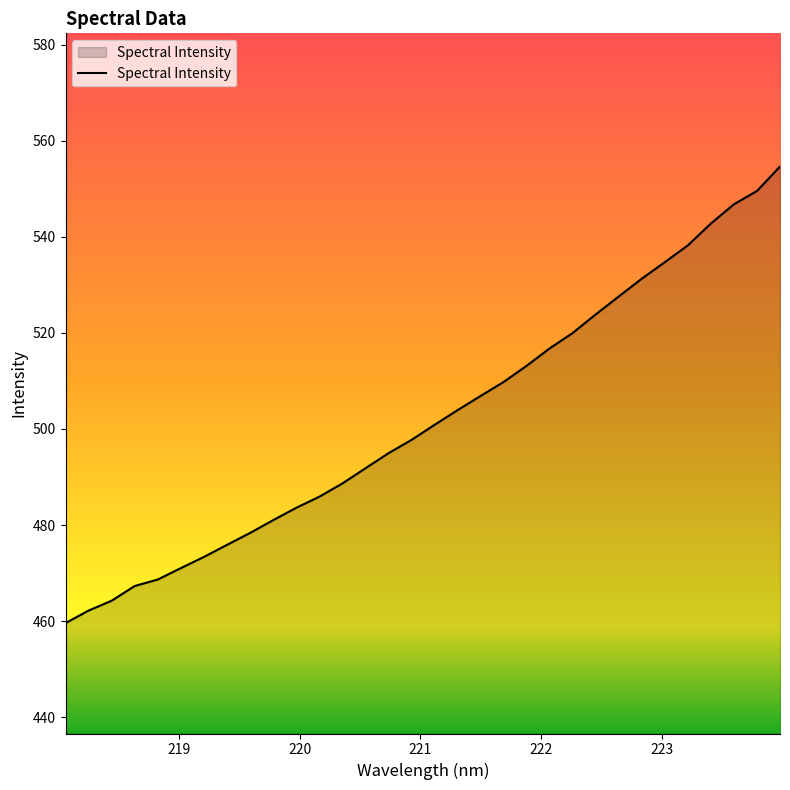

What is the smallest value displayed?

459.6